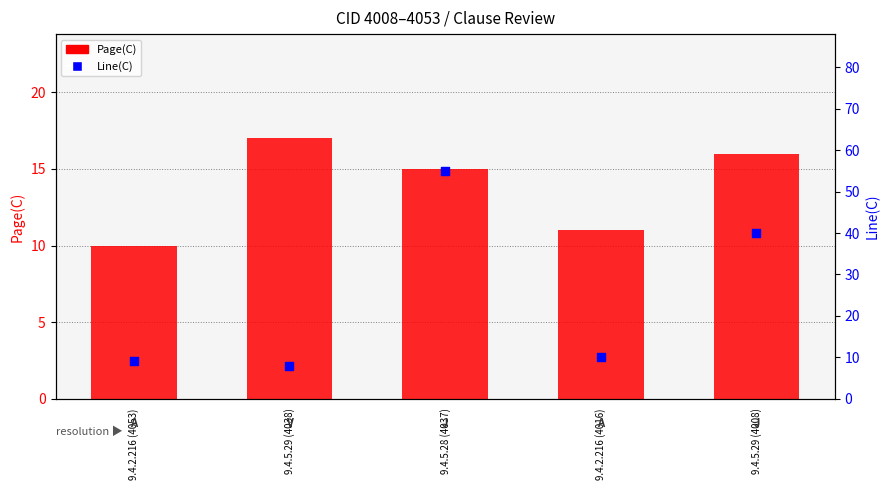

At how many categories does at least one series exceed 11?

3